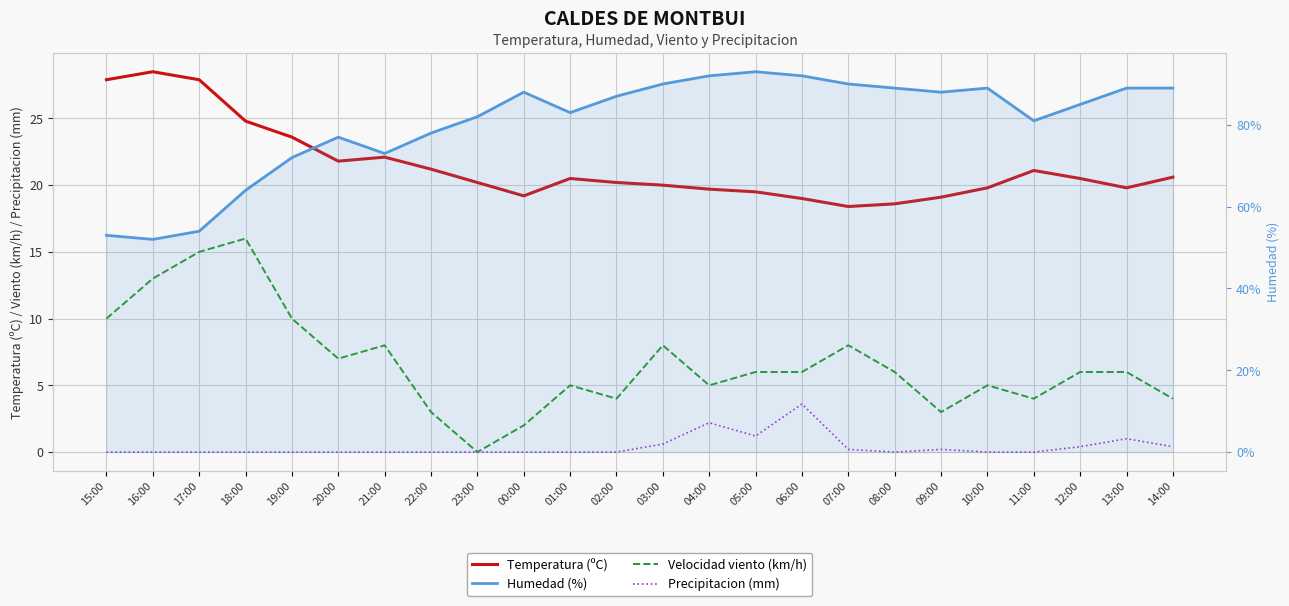

What is the label of the 6th point from the left?

20:00